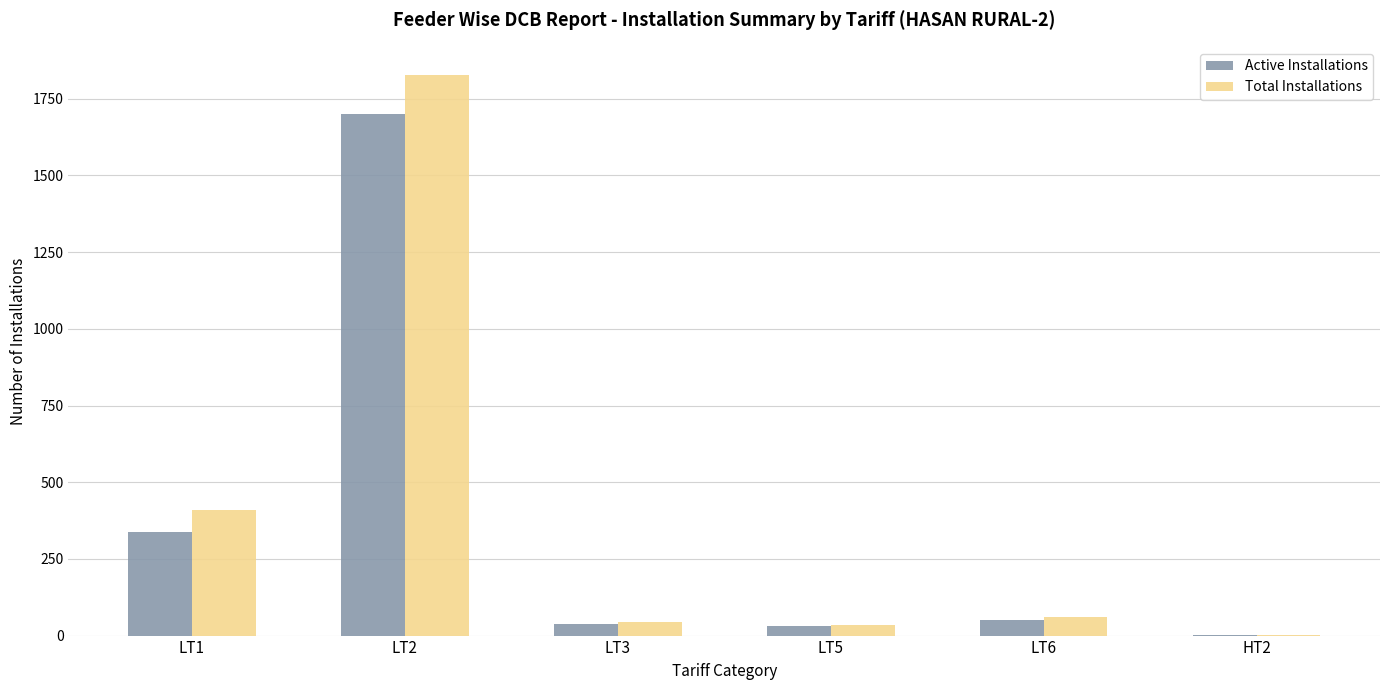

Is it true that Active Installations equals 337 at LT1?

True